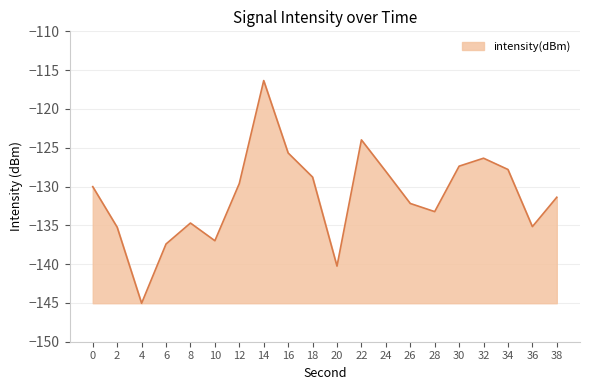

Count the number of data series in this chart.

1